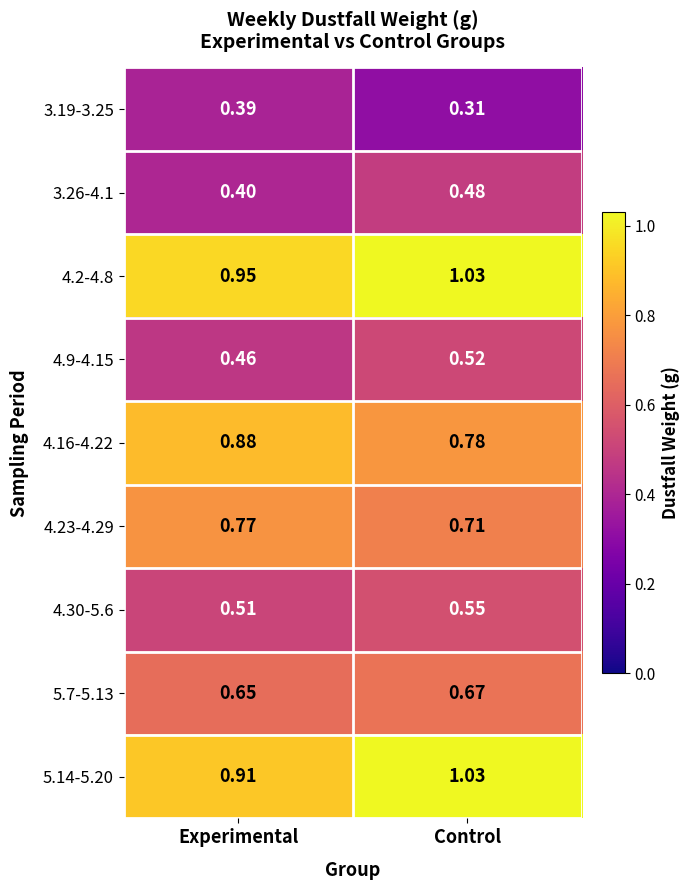

Is the value of 4.16-4.22 at Control greater than the value of 3.19-3.25 at Experimental?

Yes